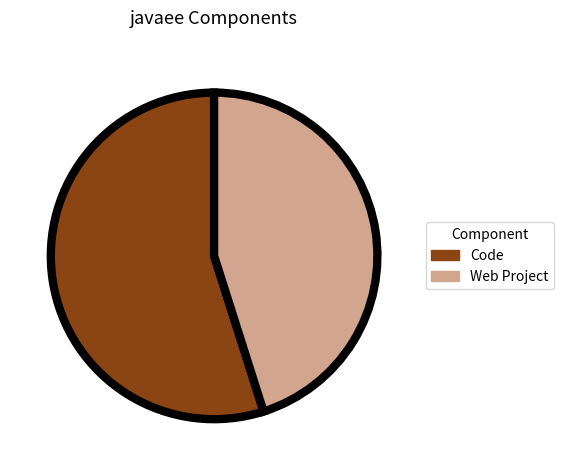

Combined, do Code and Web Project account for over 50%?

Yes